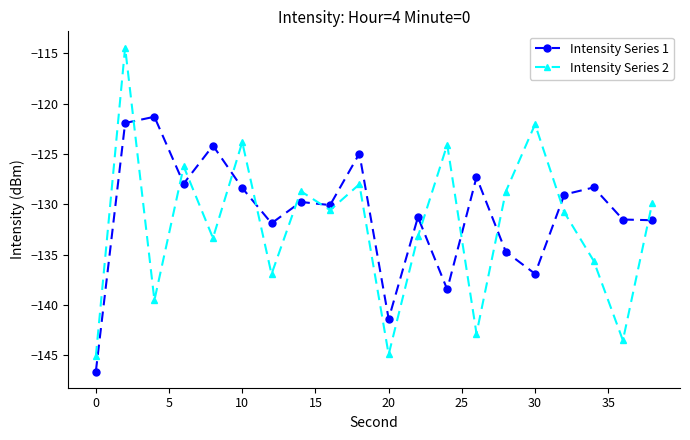

Rank the series by their maximum value, from lowest to highest.

Intensity Series 1, Intensity Series 2